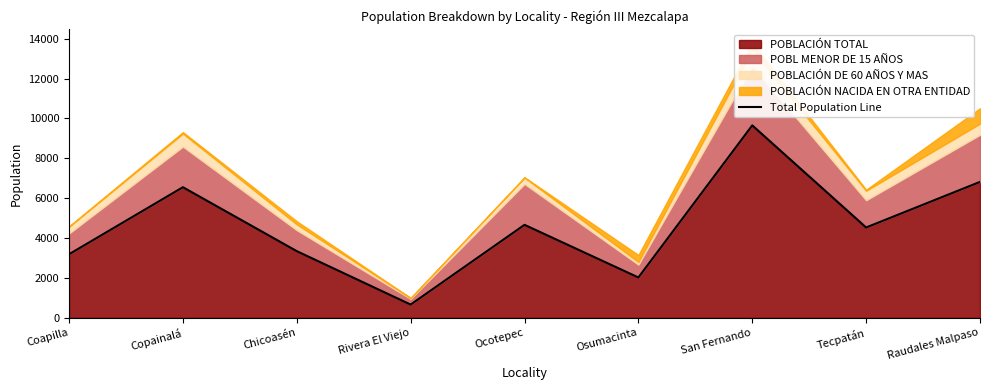

How many lines are shown in the chart?

1